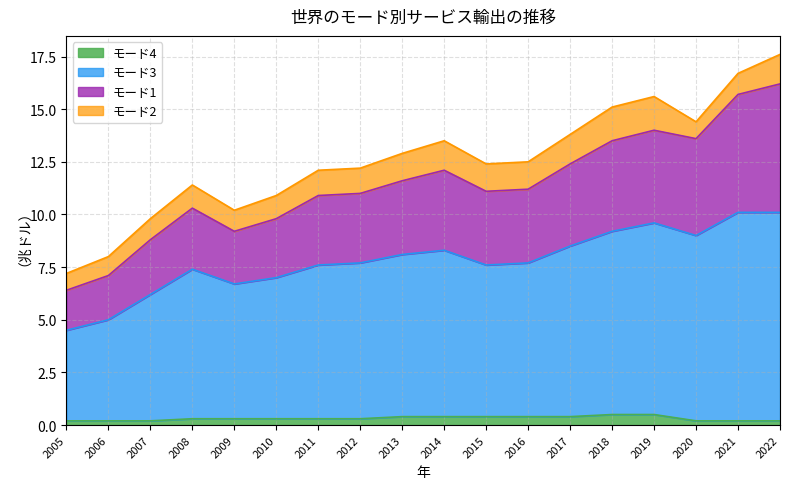

What are all the series names shown in the legend?

モード4, モード3, モード1, モード2